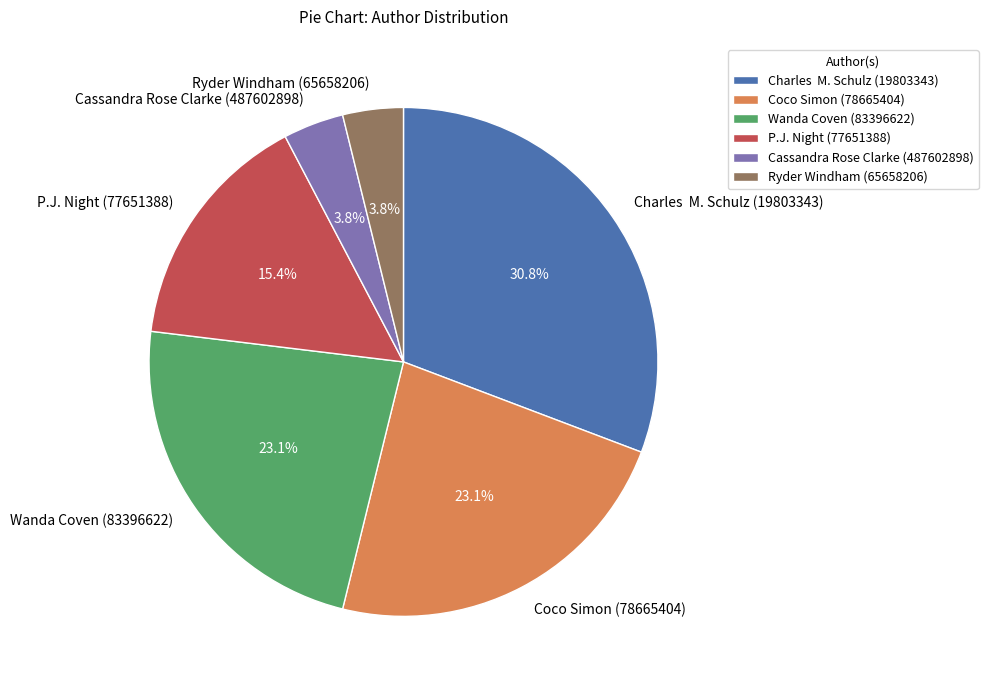

Is there a majority slice in this chart?

No